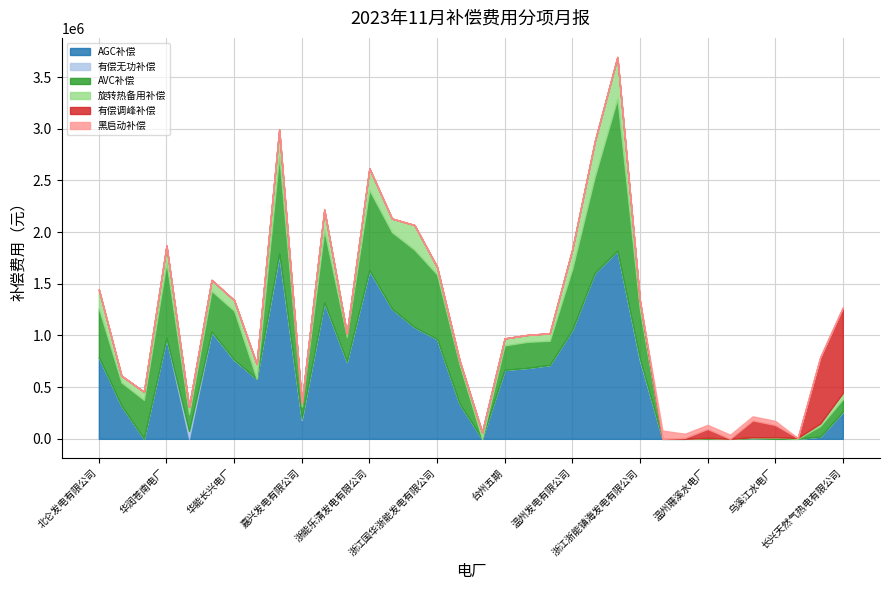

Which has a higher value, 华能玉环发电厂 or 北海水力发电有限公司（滩坑水电站）?

华能玉环发电厂